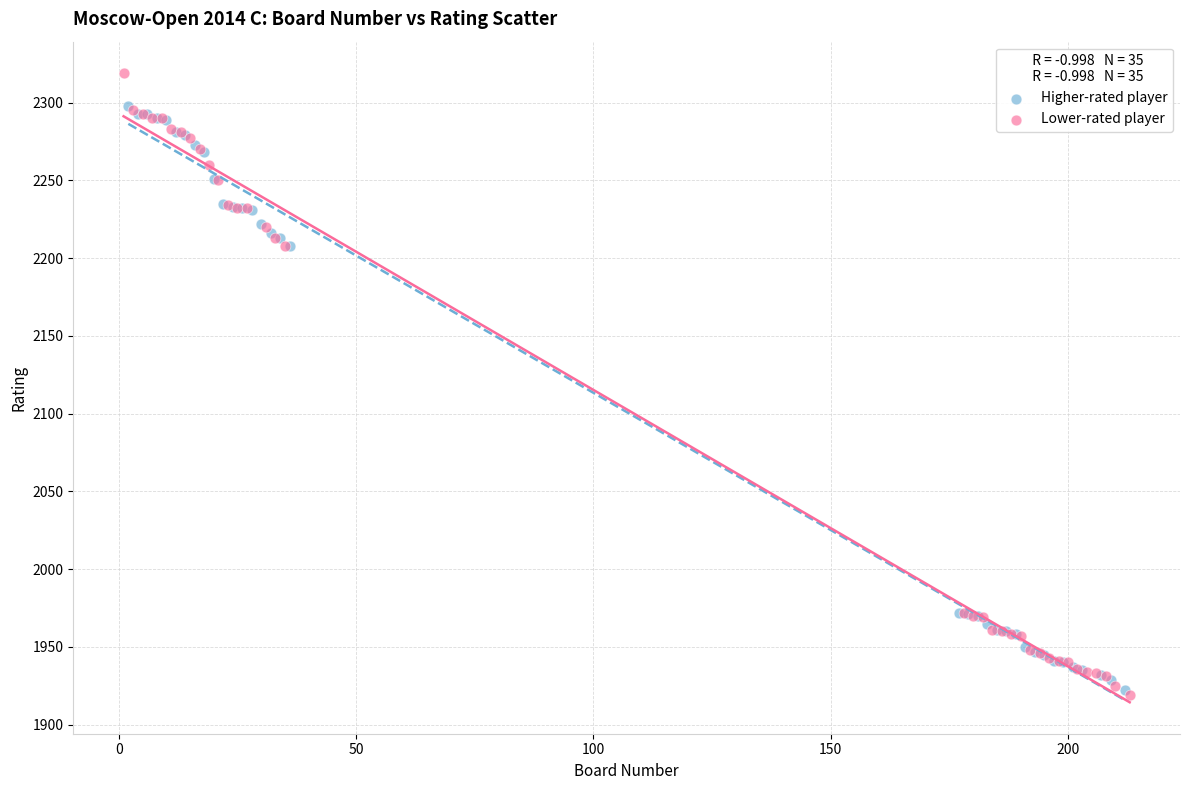

Which series has the largest Y range (max minus min)?

Lower-rated player